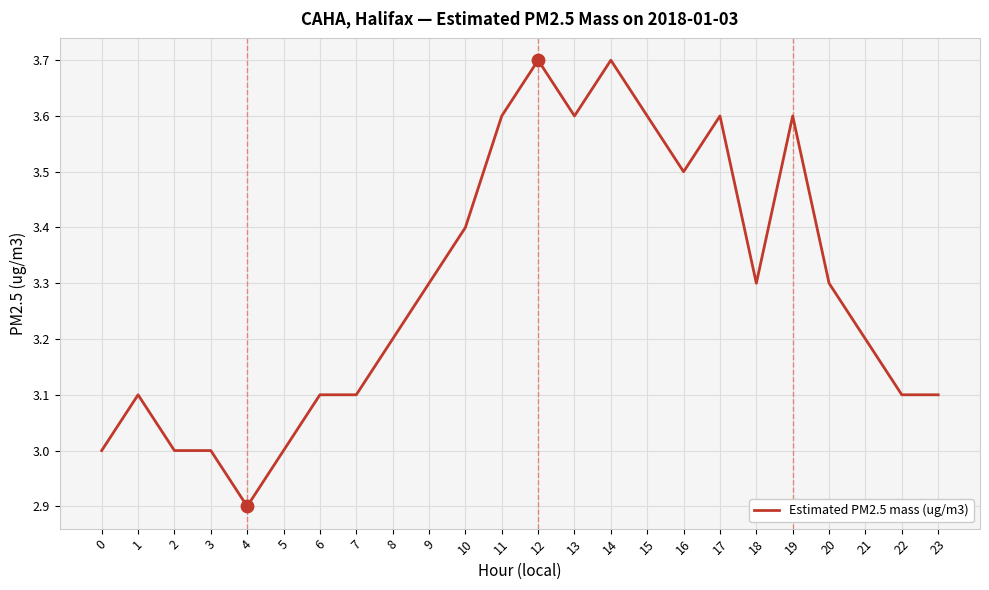

Approximately how many times larger is the value at 23 compared to 4?

1.1